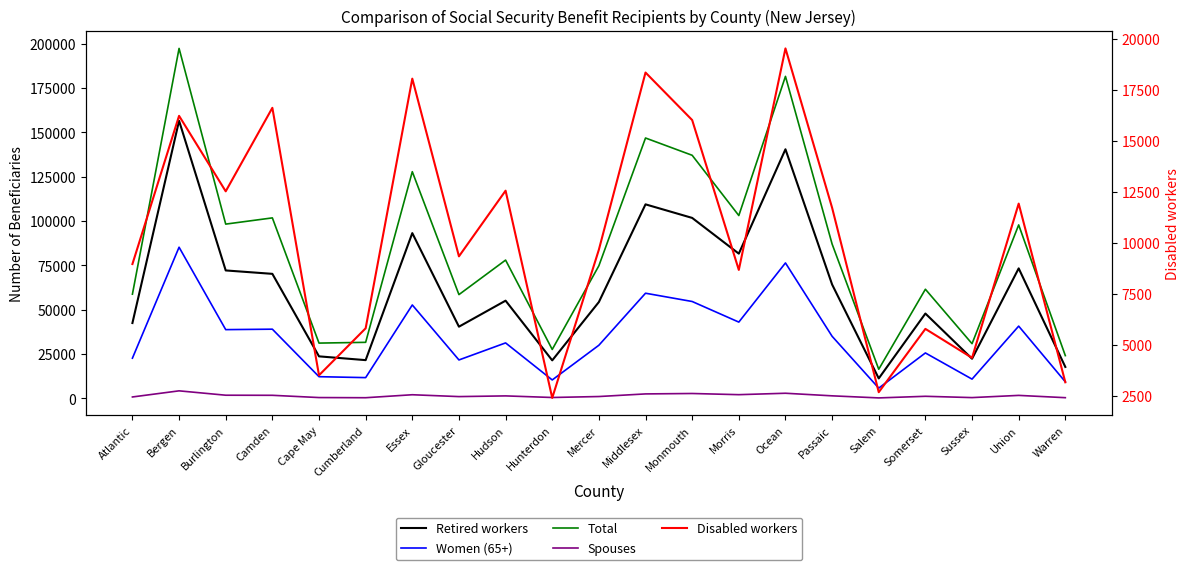

True or false: Spouses and Disabled workers intersect in this chart.

False